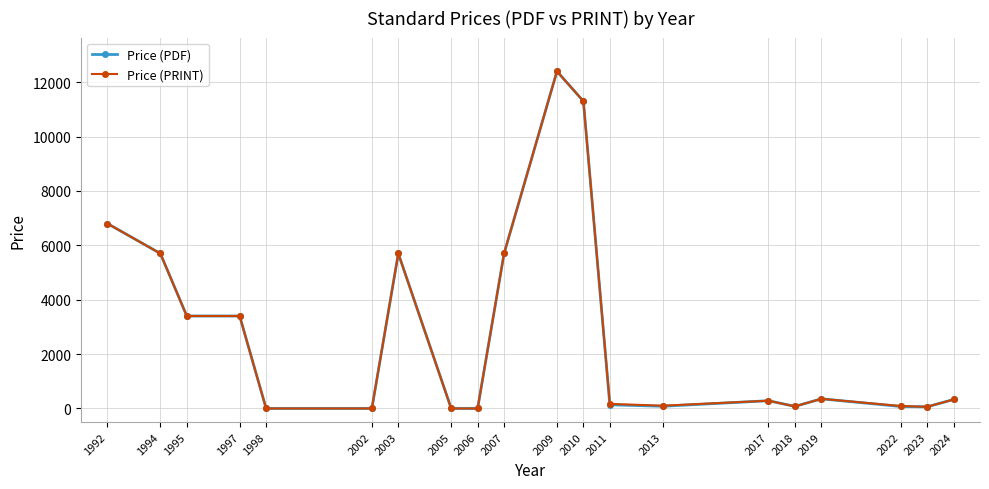

How many distinct data groups are displayed?

2